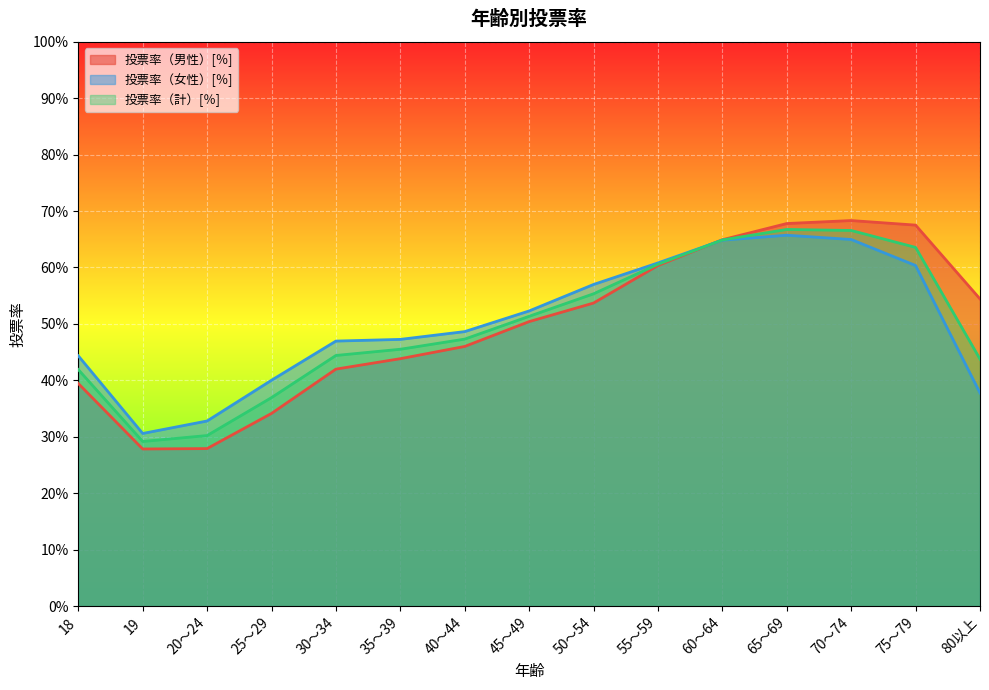

How many times do 投票率（計）[％] and 投票率（男性）[％] cross each other?

1